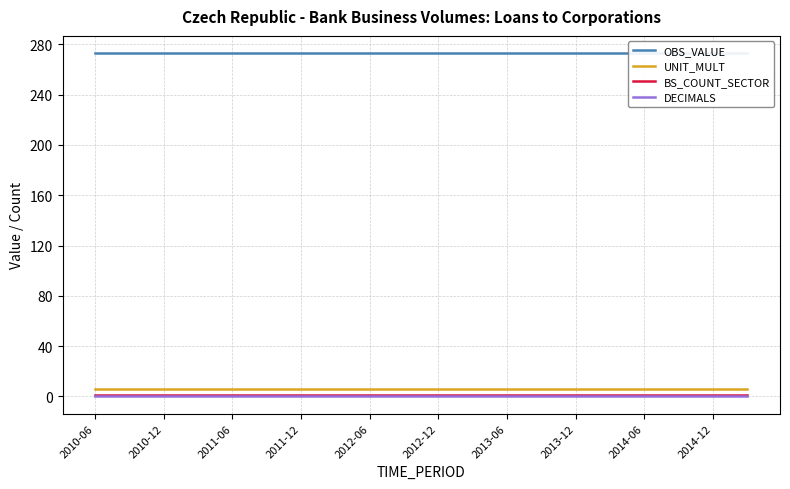

What is the value of the UNIT_MULT point at the 14th from the left?

6